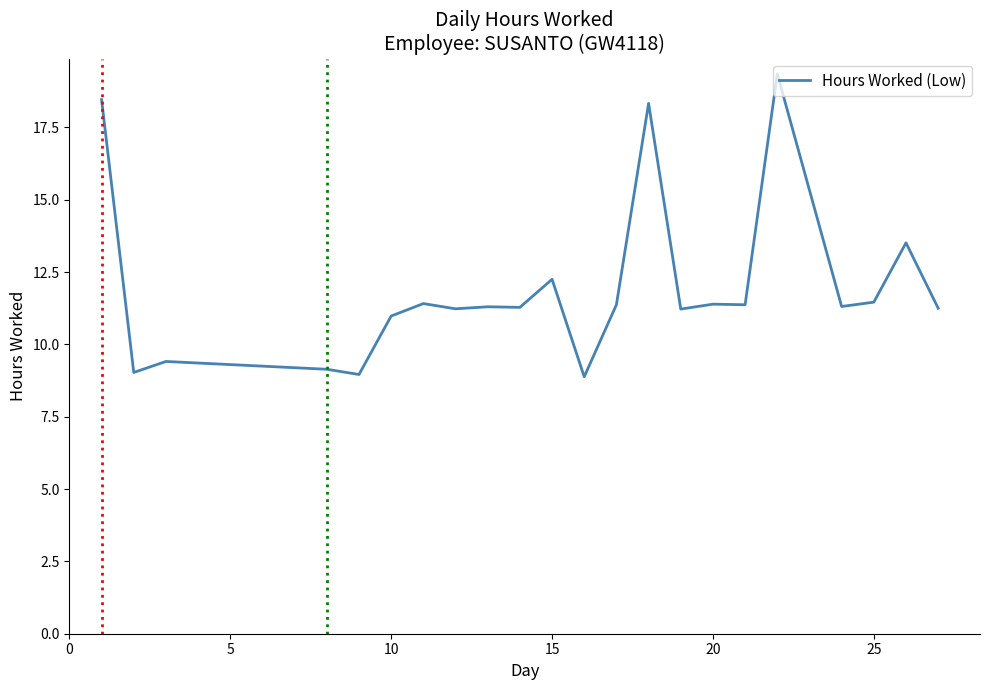

What is the difference between the maximum and minimum values?

10.5